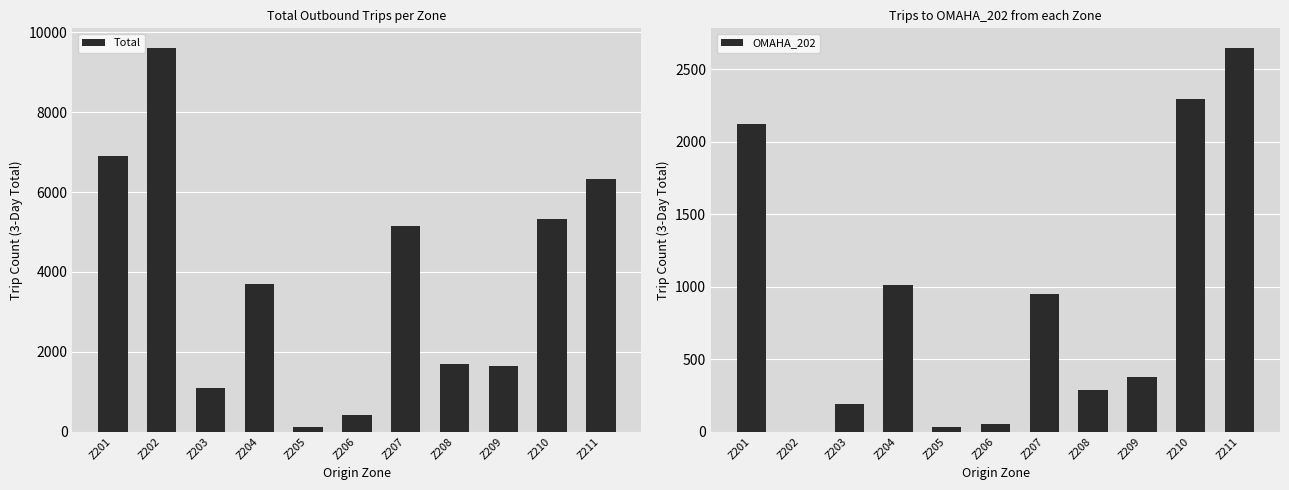

Is it true that Total equals 1647 at Z209?

True